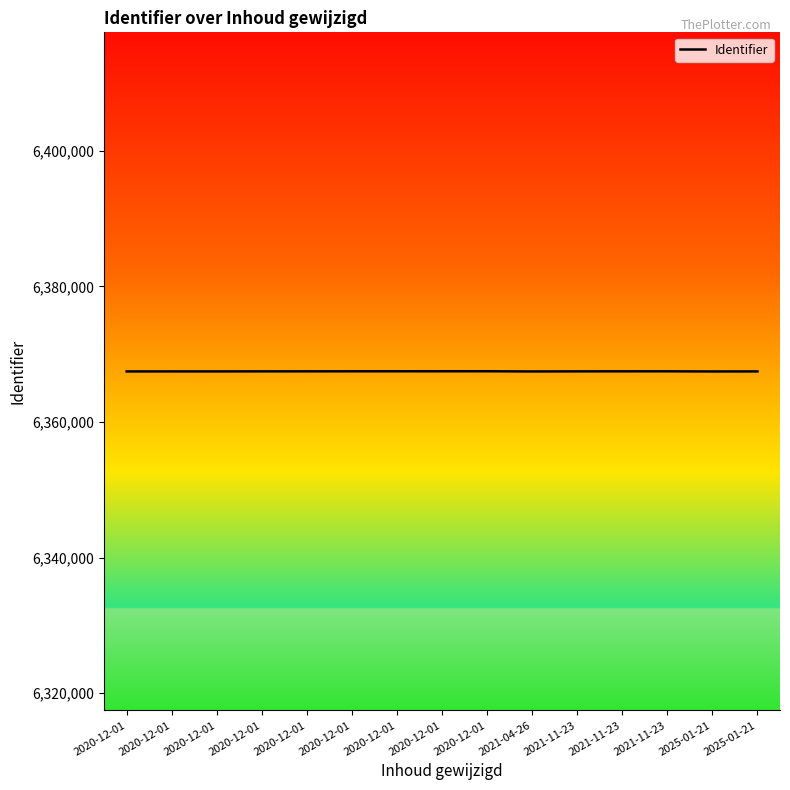

Rank the categories by value from highest to lowest.

2020-12-01, 2020-12-01, 2020-12-01, 2020-12-01, 2021-11-23, 2021-11-23, 2020-12-01, 2020-12-01, 2021-11-23, 2020-12-01, 2020-12-01, 2025-01-21, 2020-12-01, 2021-04-26, 2025-01-21